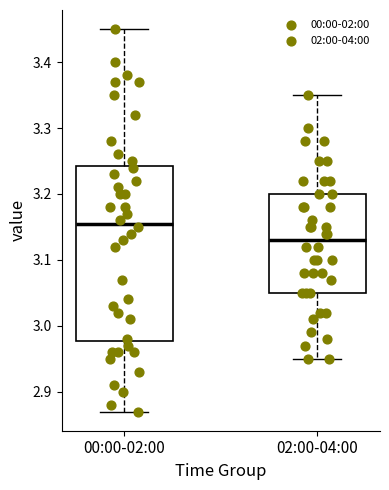

Which box has the lowest median line?

02:00-04:00